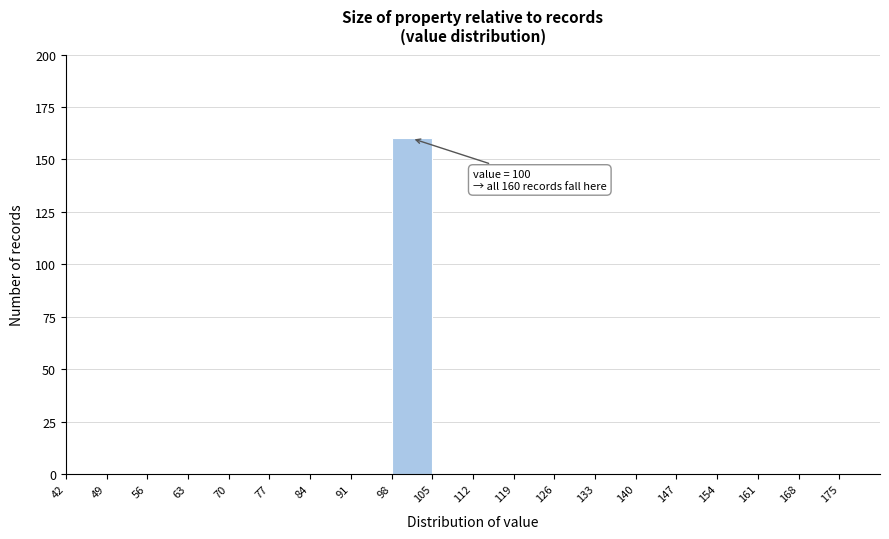

Which range on the x-axis has the tallest bar?

98 to 105